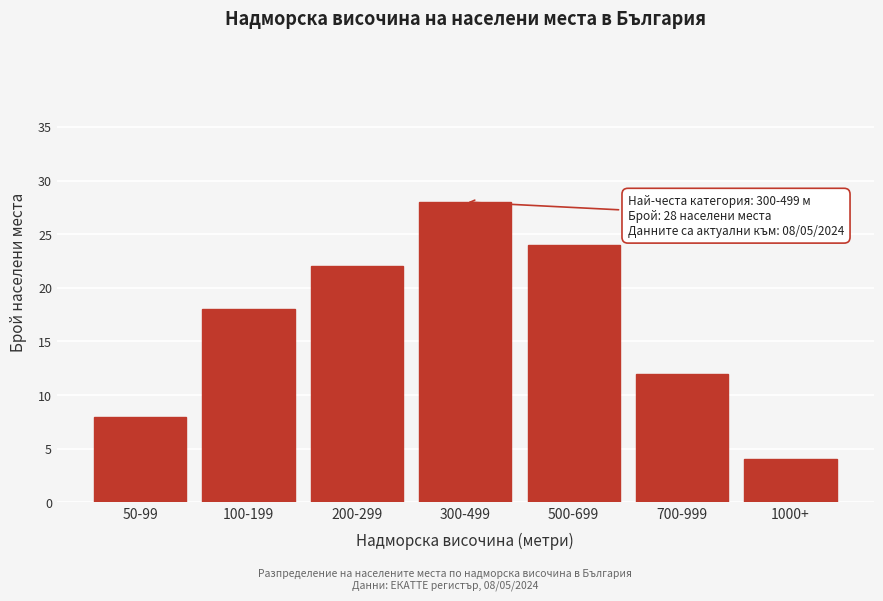

Reading left to right, extract all data points from this chart.

8	18	22	28	24	12	4